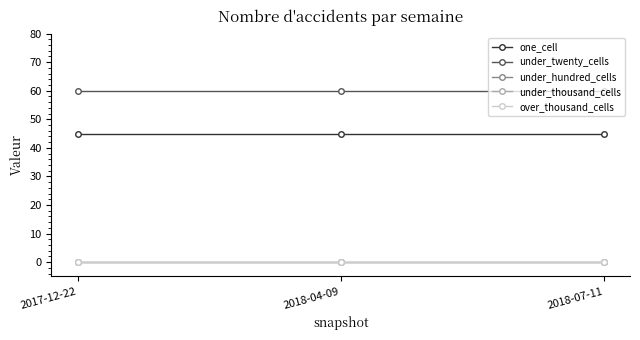

What position from the left is 2018-04-09?

2